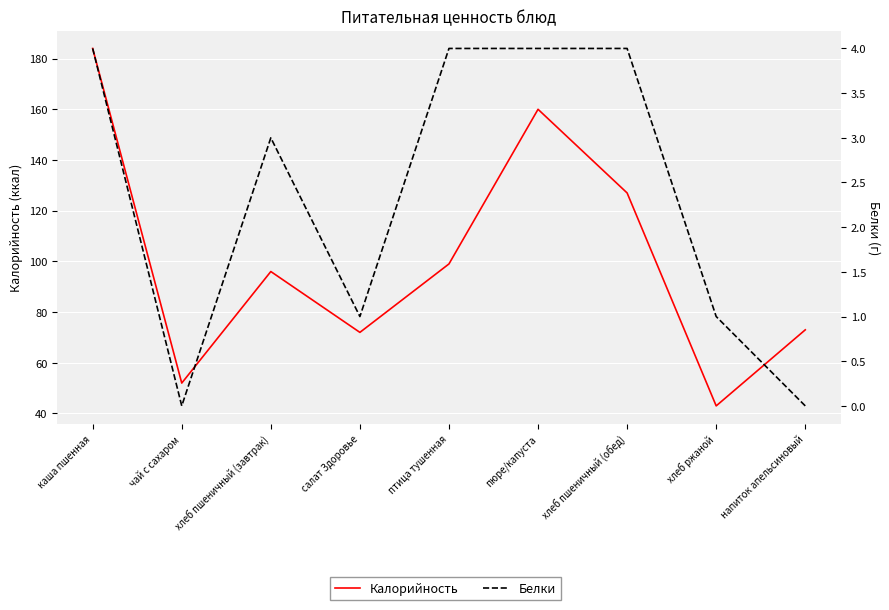

What is the label of the 9th point from the left?

напиток апельсиновый